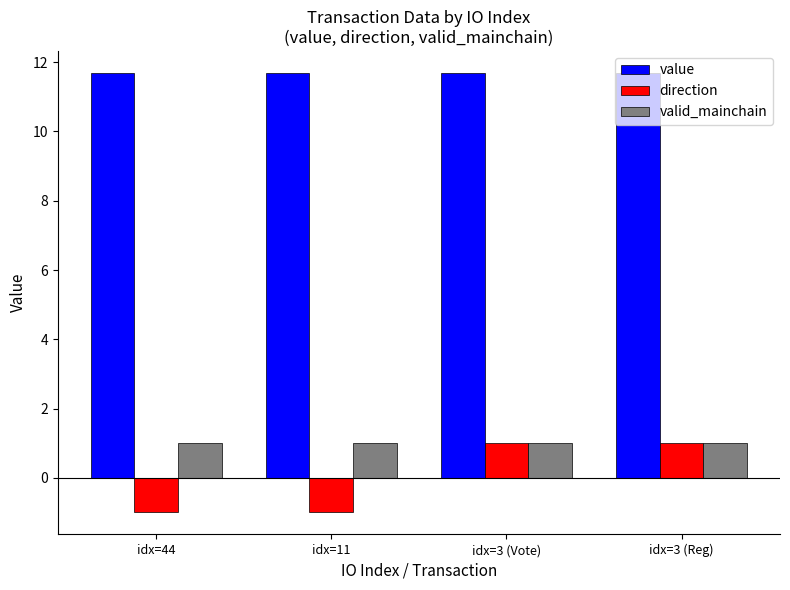

What position from the right is idx=3 (Vote)?

2